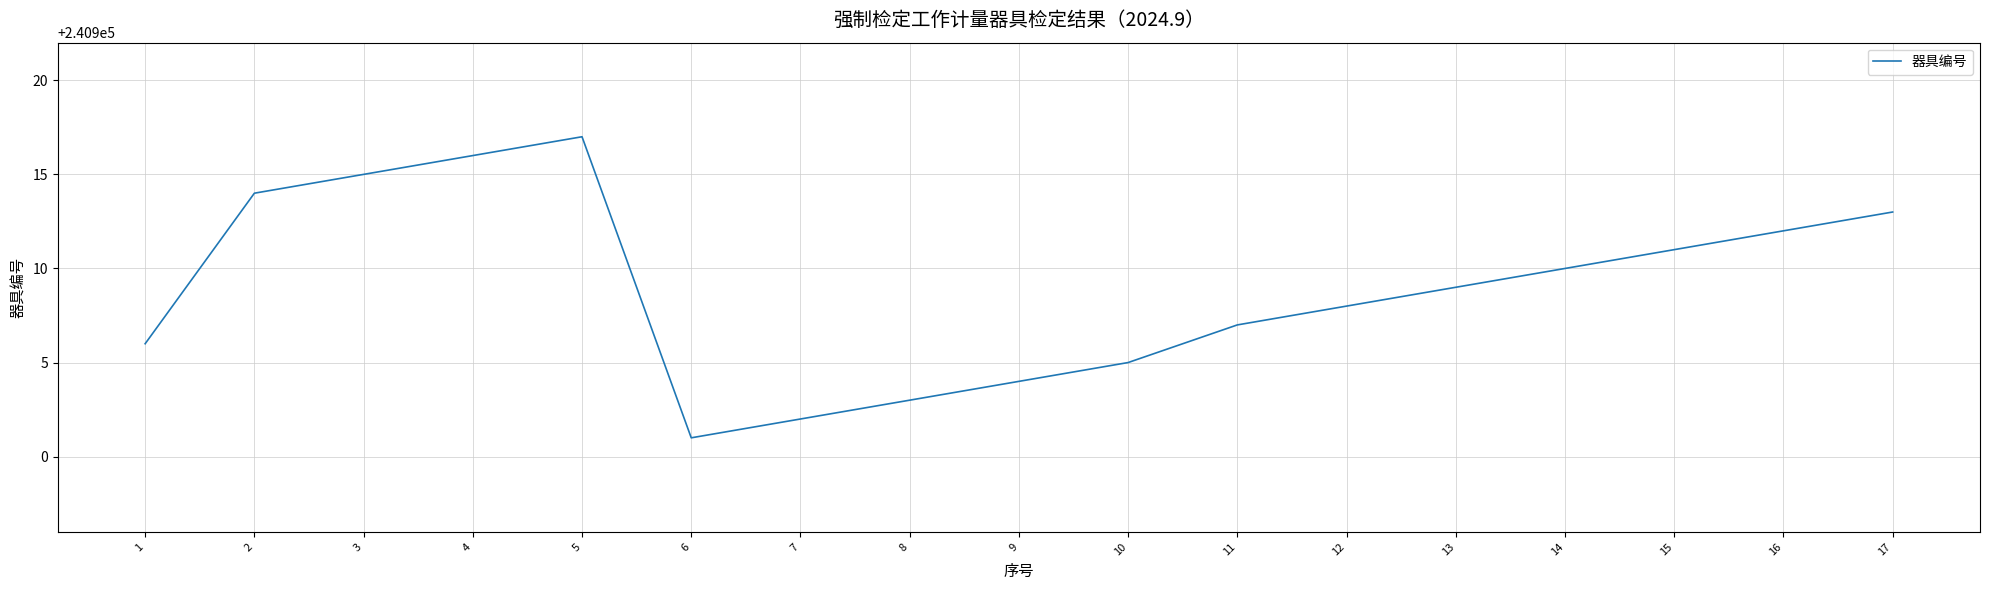

The value at 17 is 95056. True or false?

False